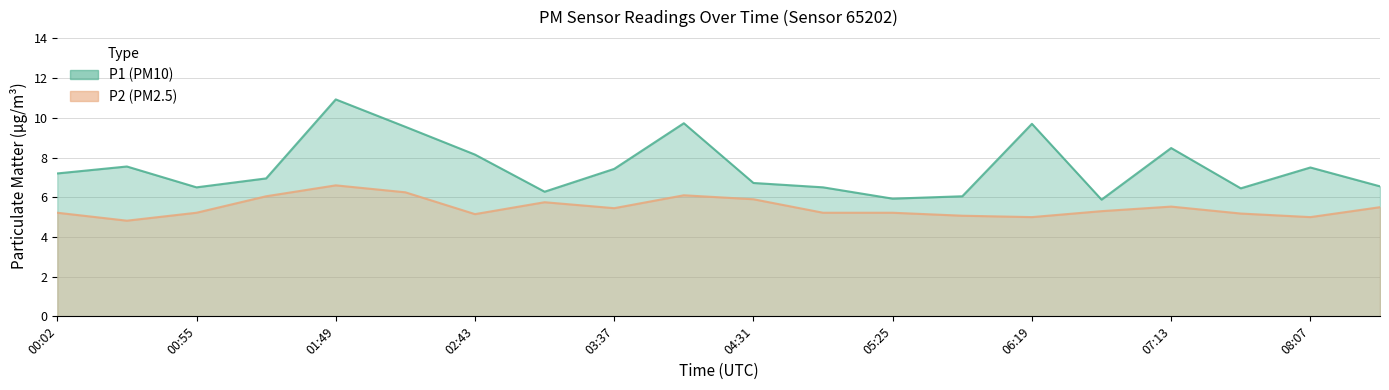

Is the value of P1 at 04:31 greater than the value of P2 at 00:28?

Yes